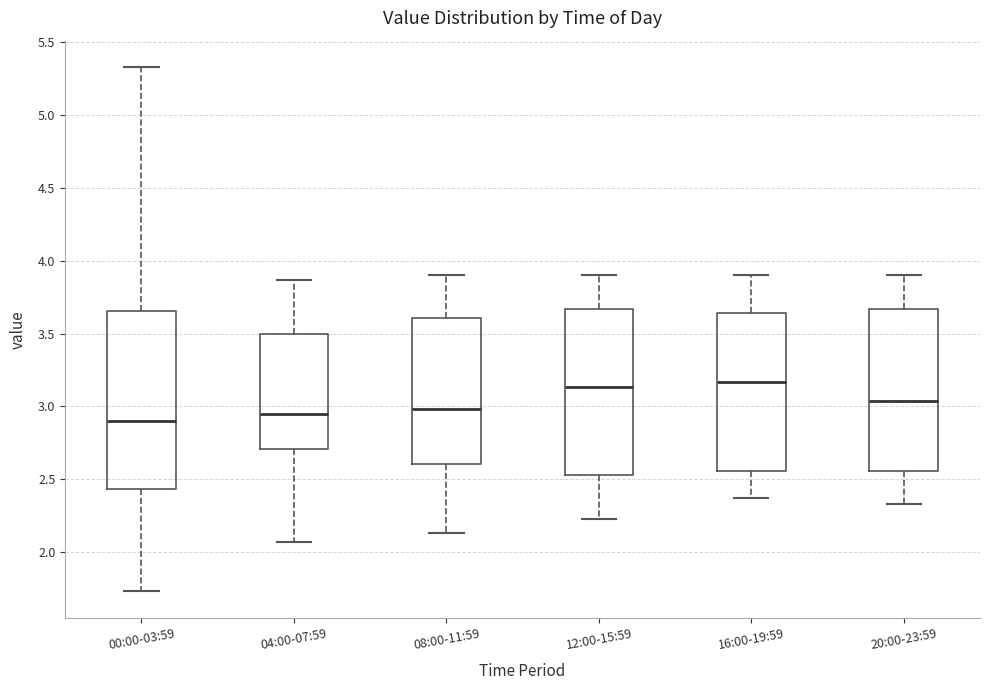

Which box has the lowest median line?

00:00-03:59